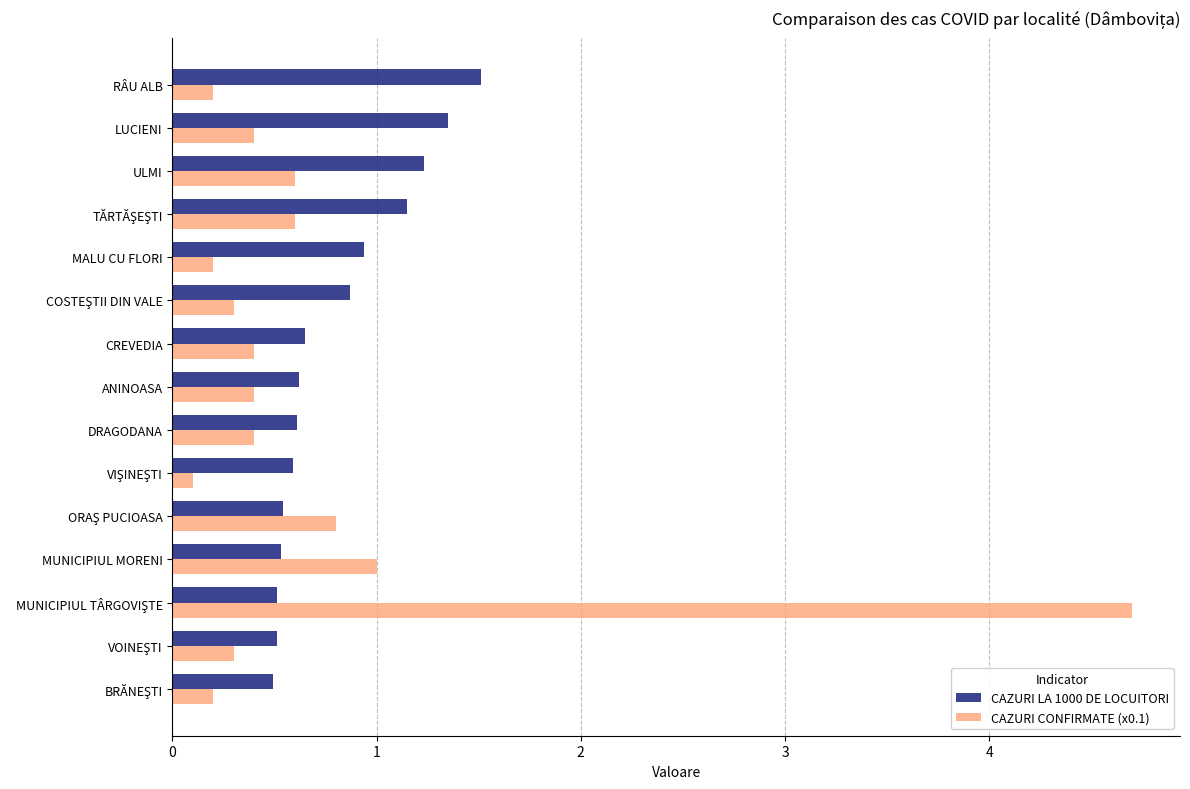

Between LUCIENI and DRAGODANA, which series saw the biggest shift?

CAZURI LA 1000 DE LOCUITORI